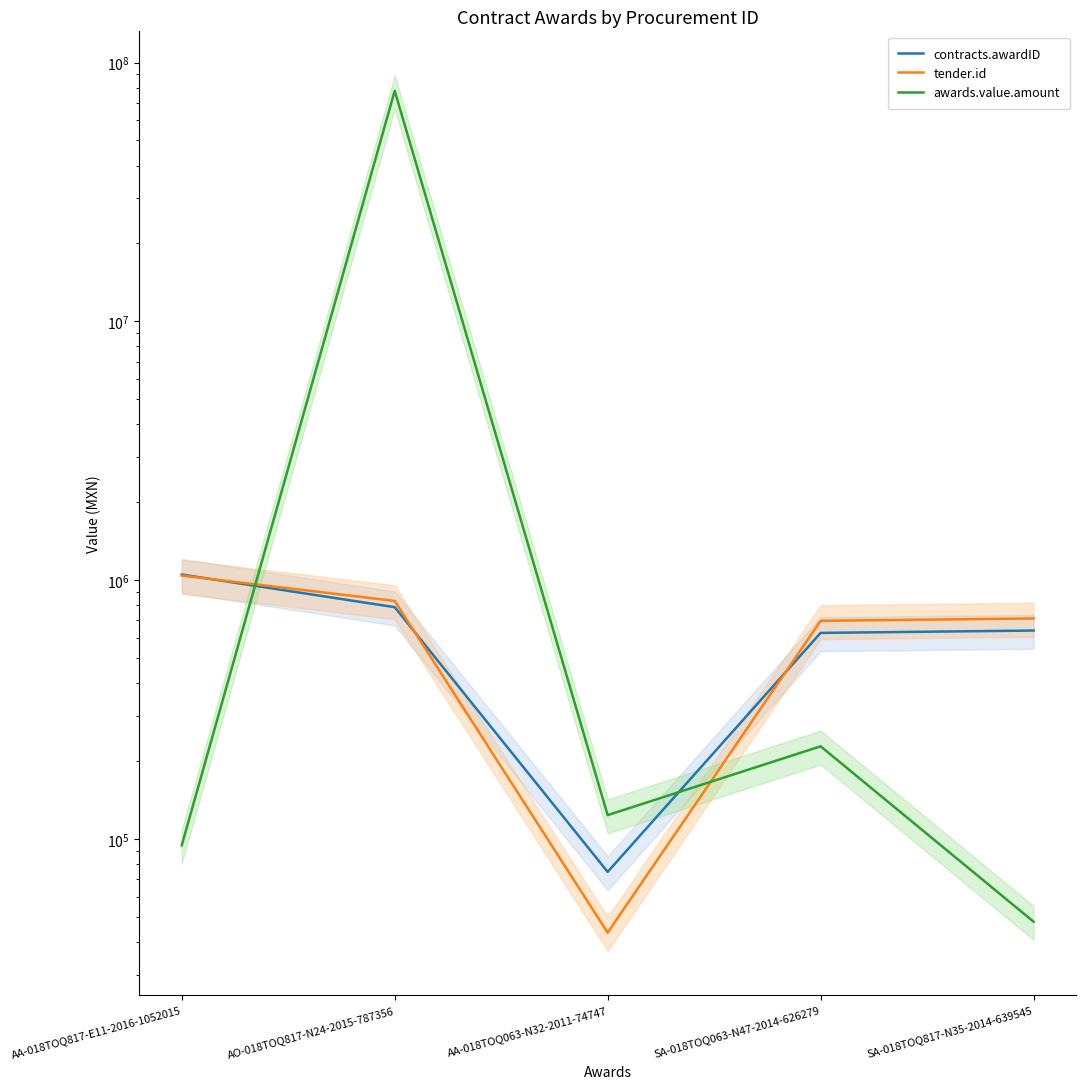

True or false: contracts.awardID has more than 2 points higher than both neighbors.

False